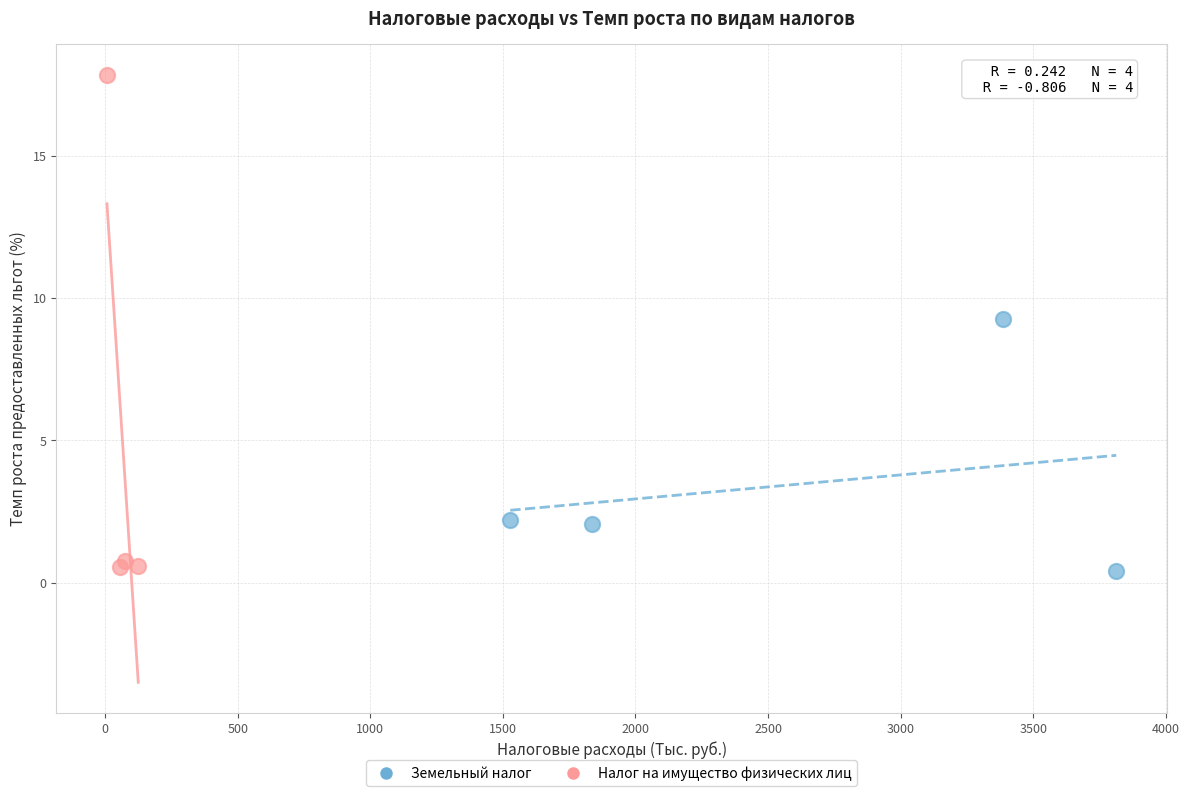

Which series contains the highest Y value?

Налог на имущество физических лиц